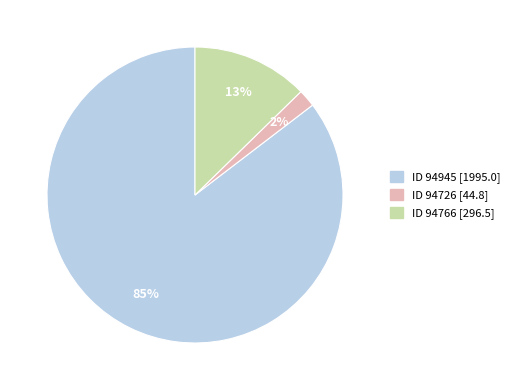

True or false: ID 94766 [296.5] accounts for 1% of the total.

False